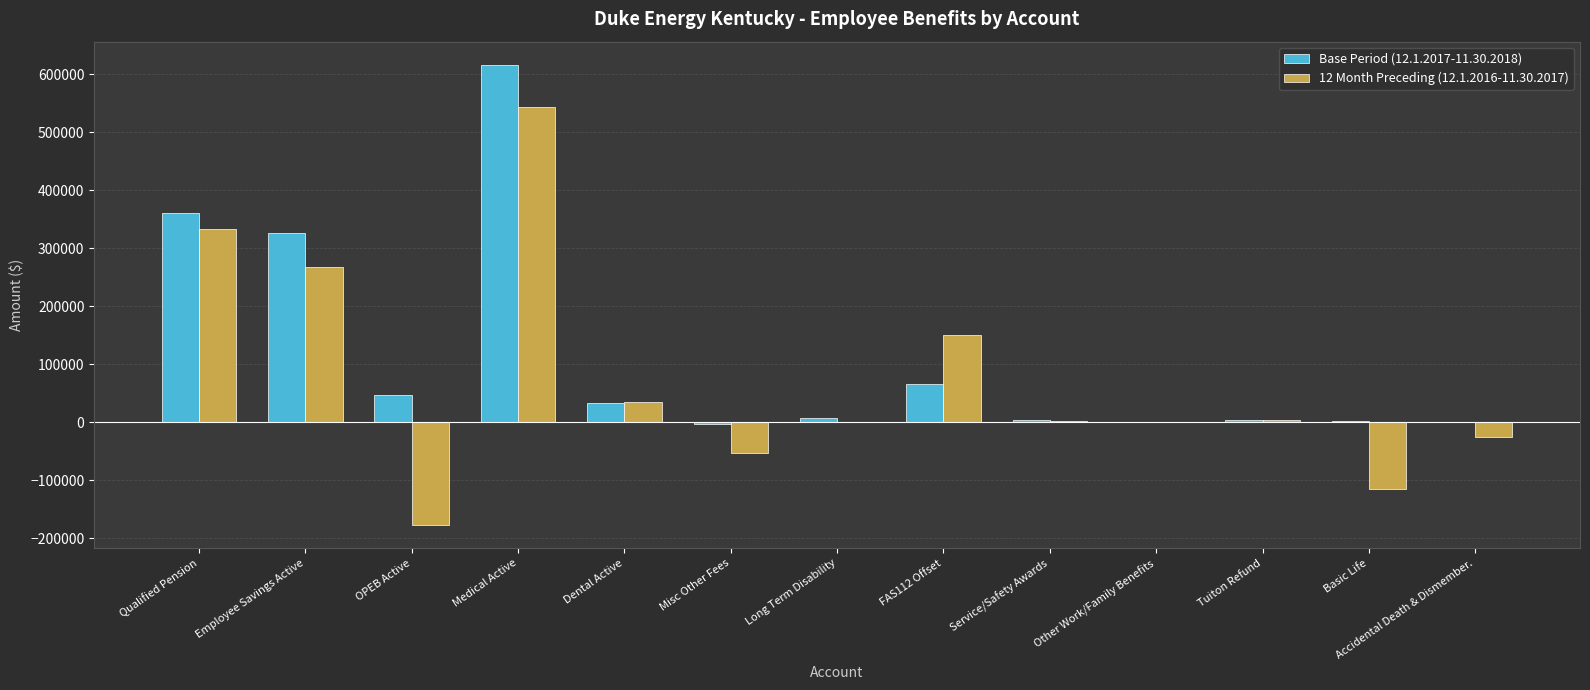

Between Qualified Pension and Medical Active, which series saw the biggest shift?

Base Period (12.1.2017-11.30.2018)